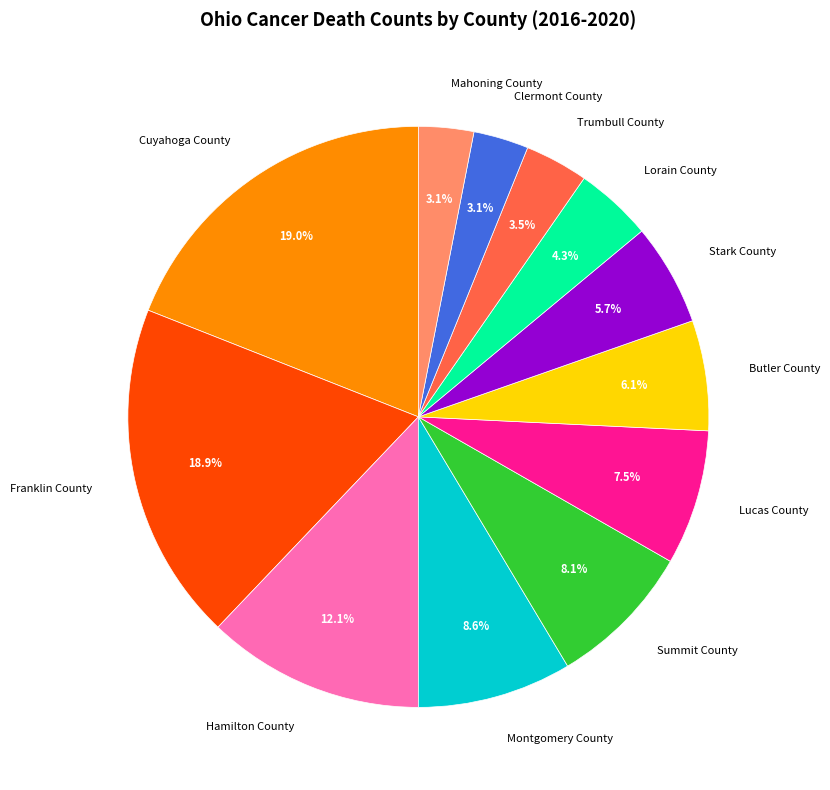

Does Cuyahoga County represent more than half of the total?

No